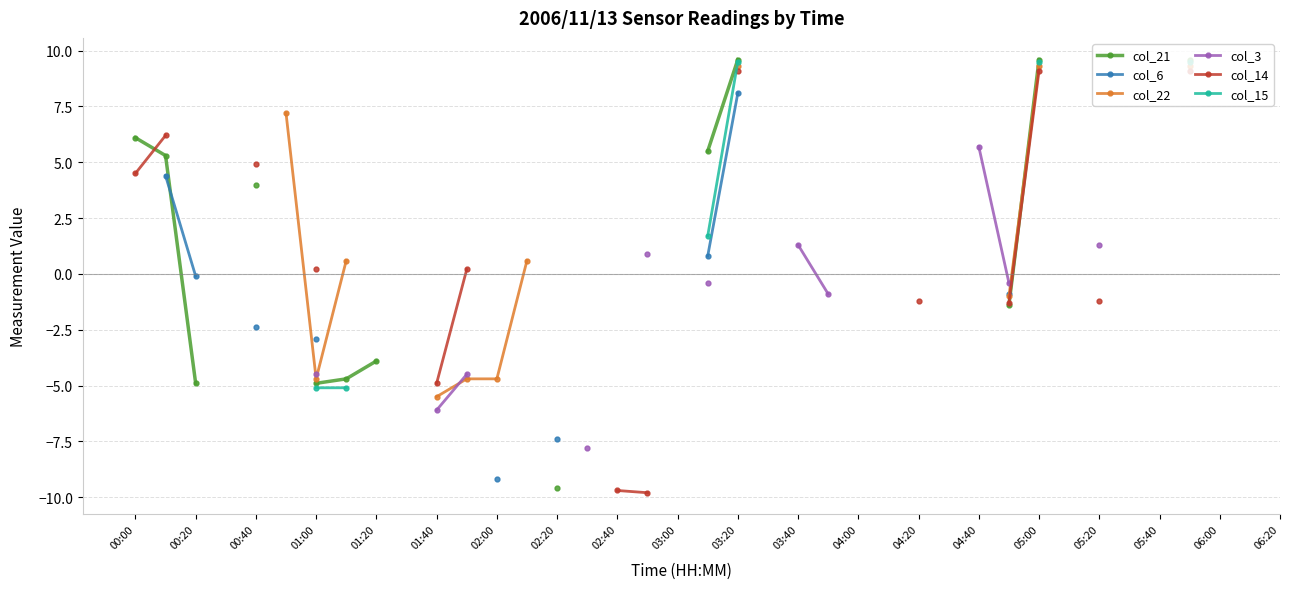

Which has a higher value, 02:00 or 03:00?

03:00